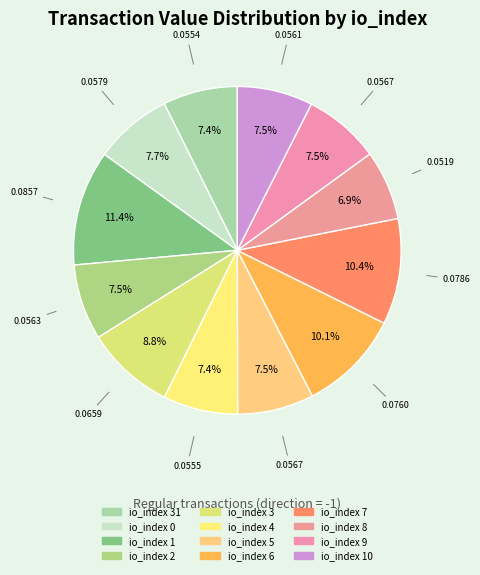

How many segments does this pie chart have?

12